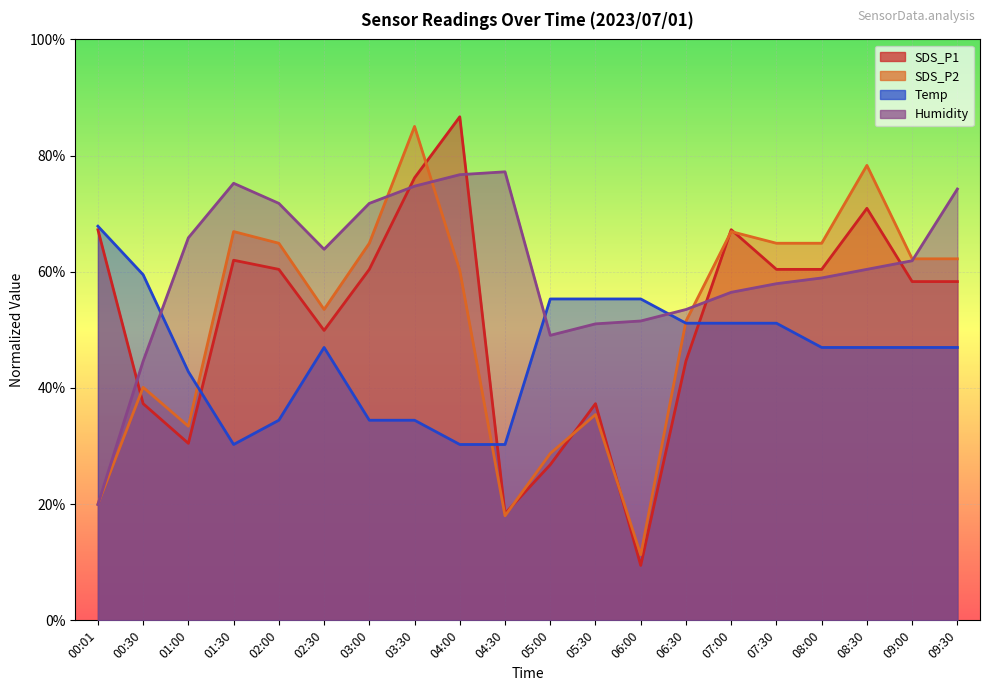

True or false: SDS_P1 has a value of 37.3 at 05:30.

True